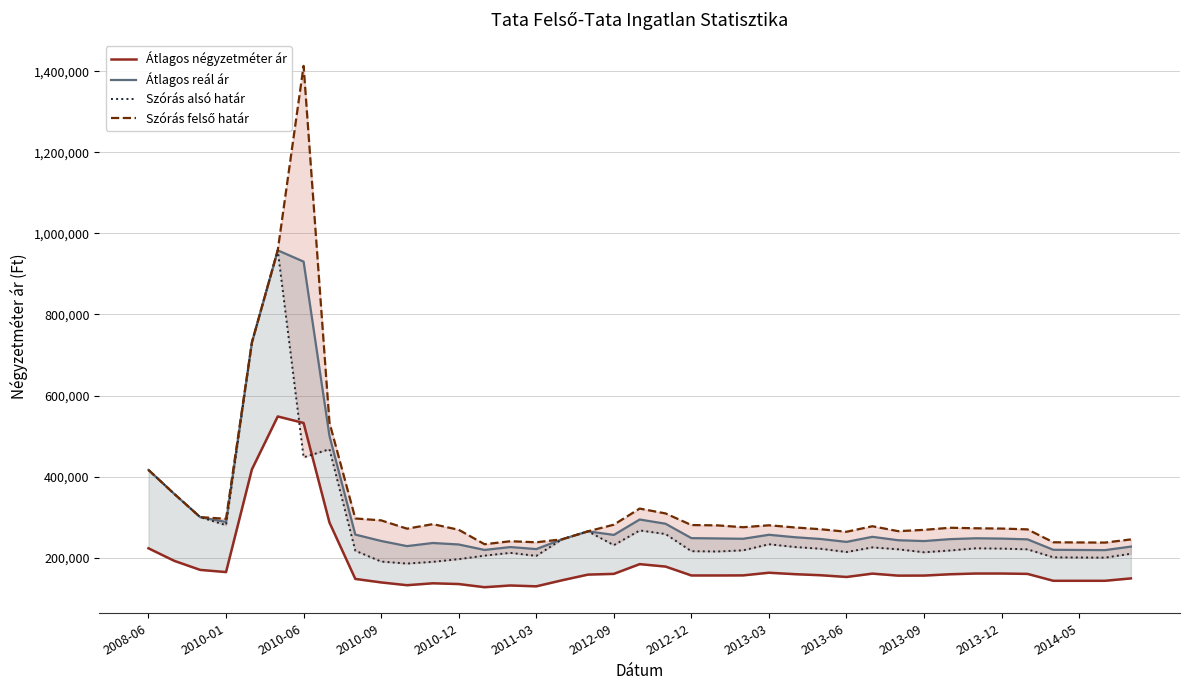

True or false: Átlagos reál ár and Átlagos négyzetméter ár intersect in this chart.

False